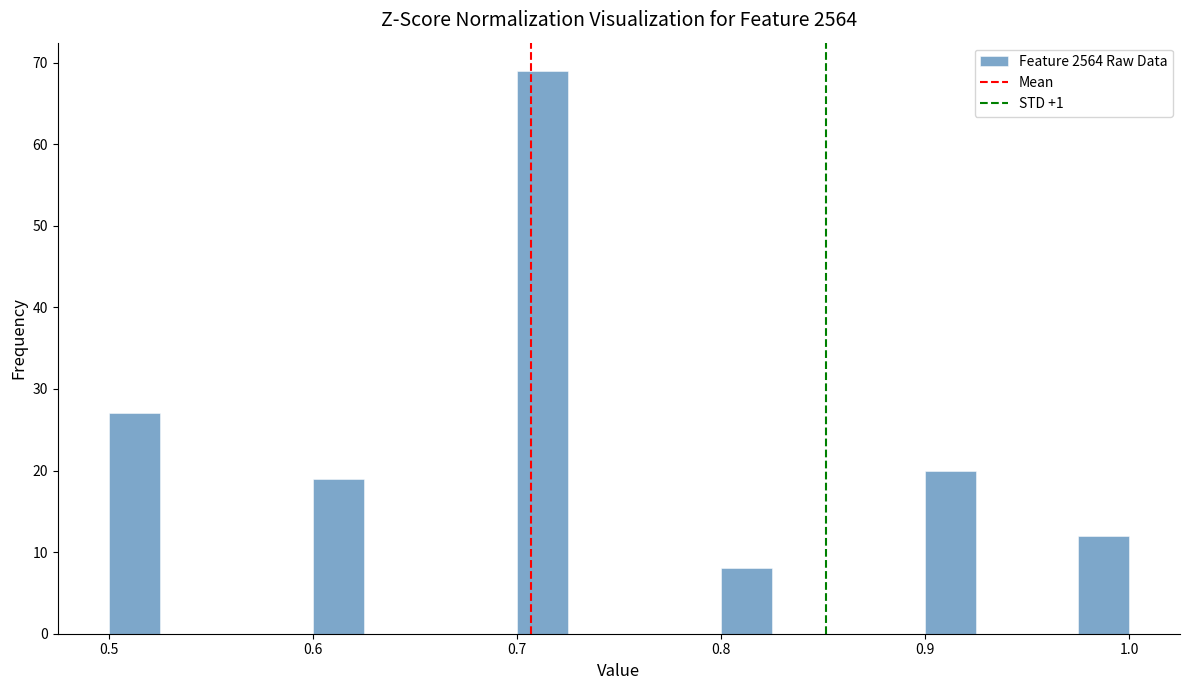

Read against the x-axis, roughly where is the centre of the tallest bar?

0.71